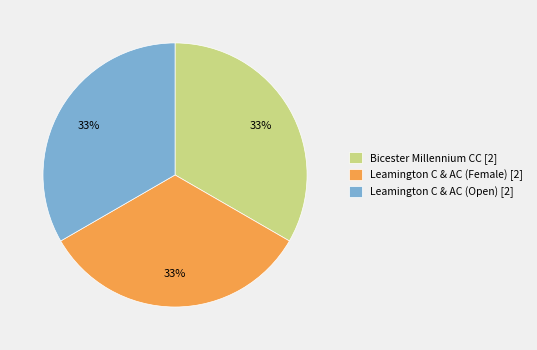

Is the sum of Bicester Millennium CC [2] and Leamington C & AC (Female) [2] greater than half?

Yes